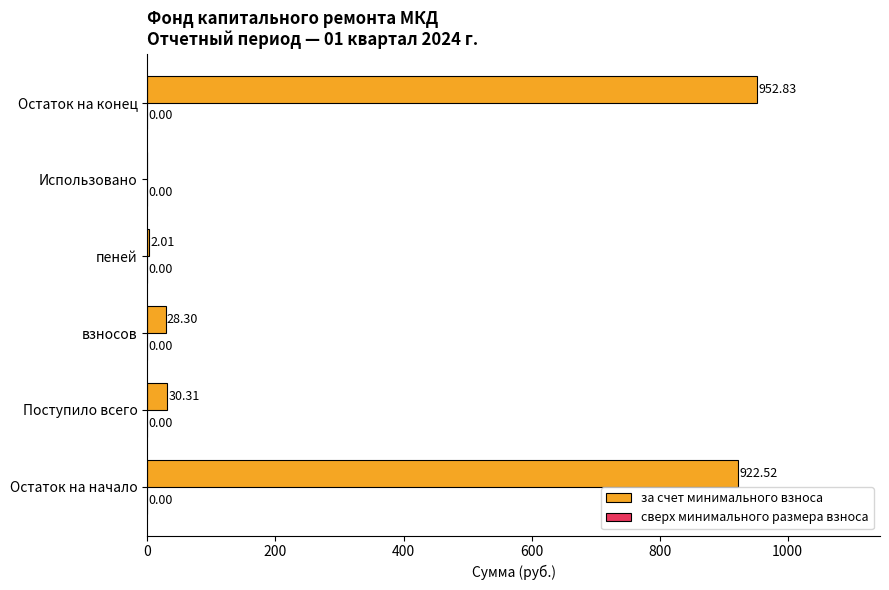

Which has a higher value, Поступило всего or Использовано?

Поступило всего